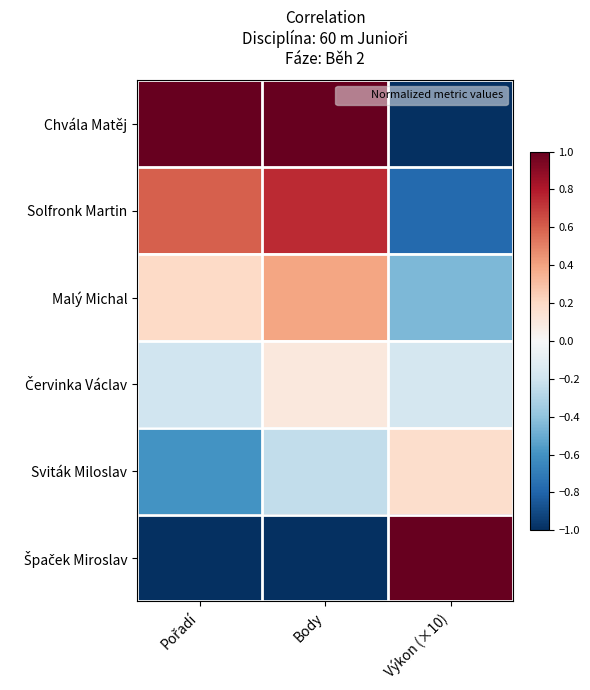

Which series has the largest range (max minus min)?

Chvála Matěj